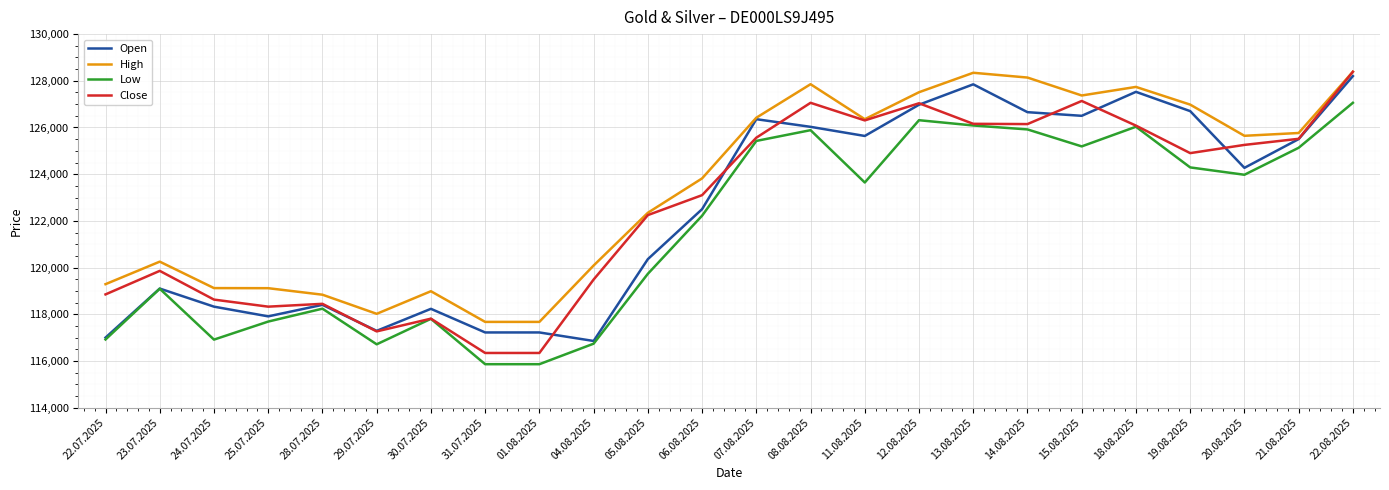

What is the lowest value of the Close series?

116341